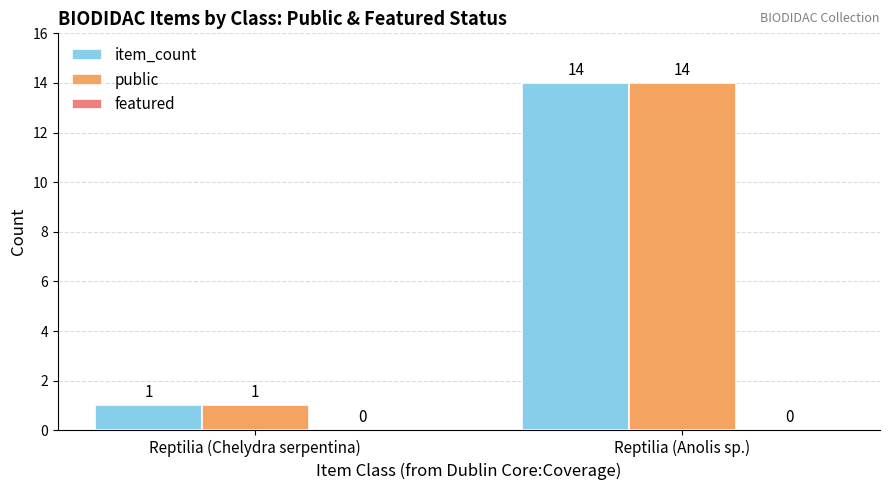

What is the total value across all series at Reptilia (Anolis sp.)?

28